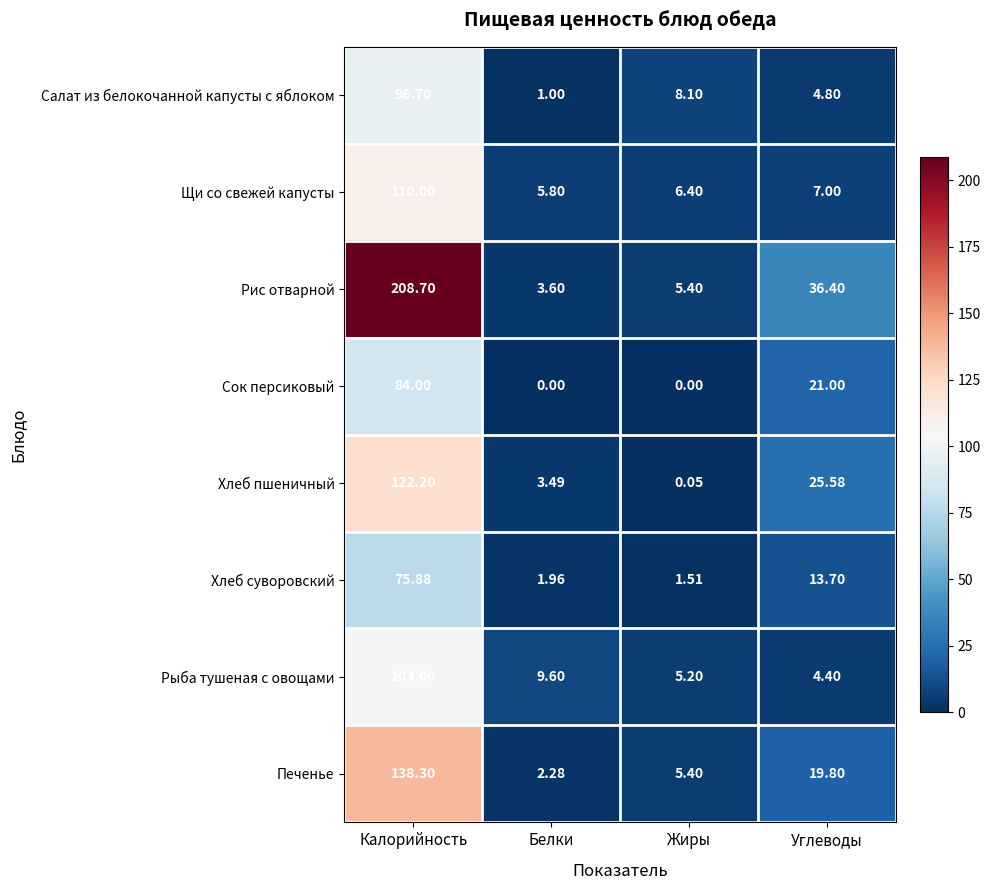

Where does the Рис отварной series first go above 36?

Калорийность